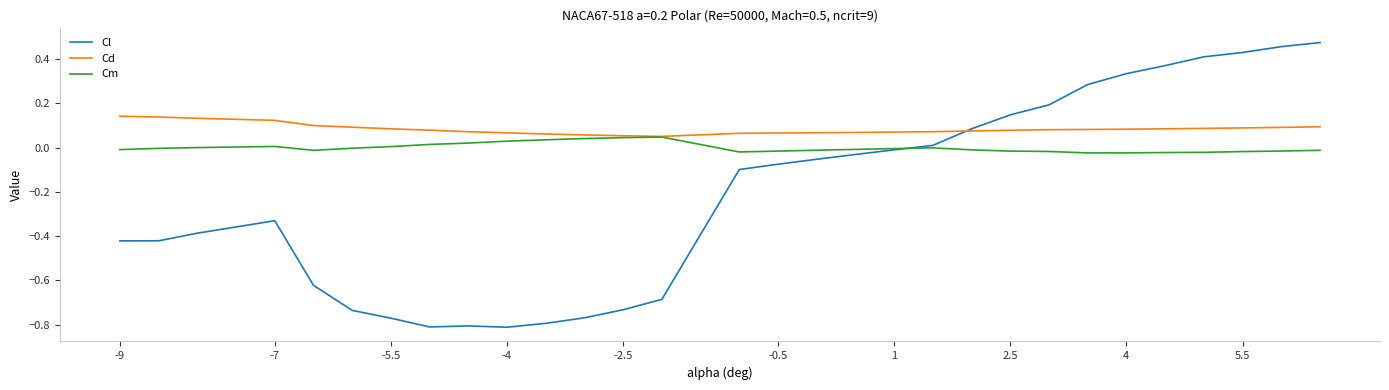

Which series has the largest range (max minus min)?

Cl